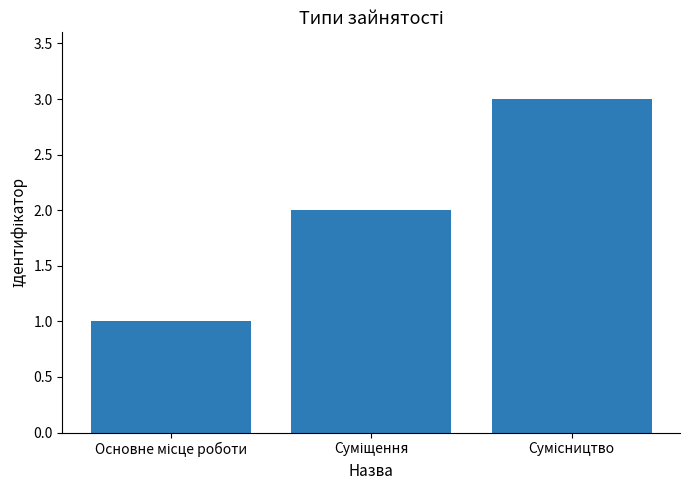

What is the maximum value shown in the chart?

3